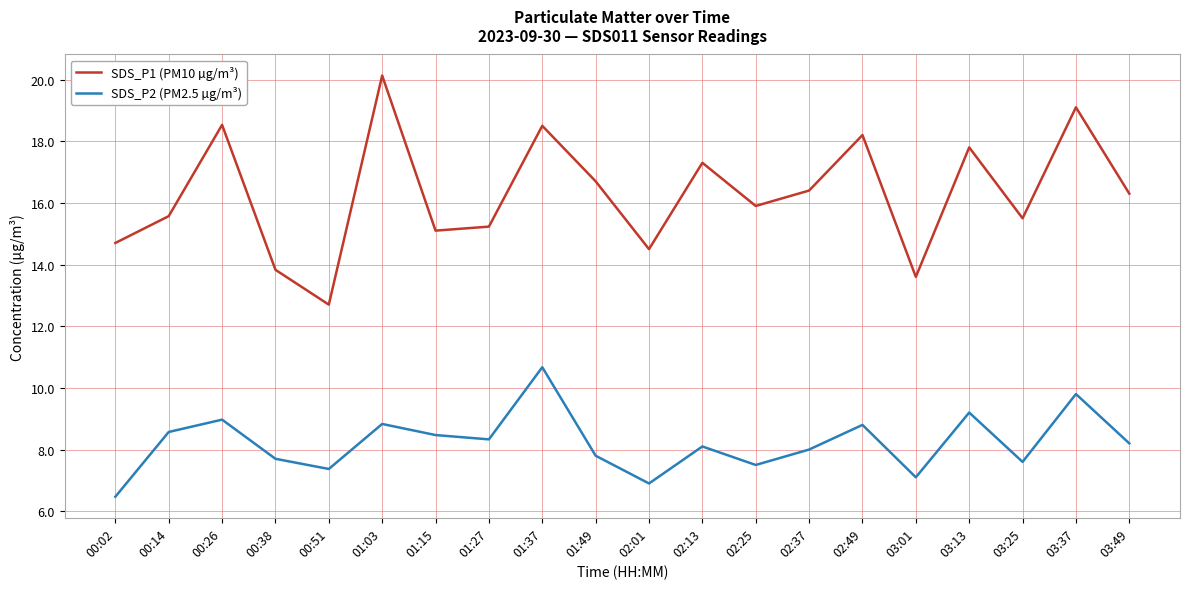

What is the spread (max minus min) of values at 03:13?

8.6